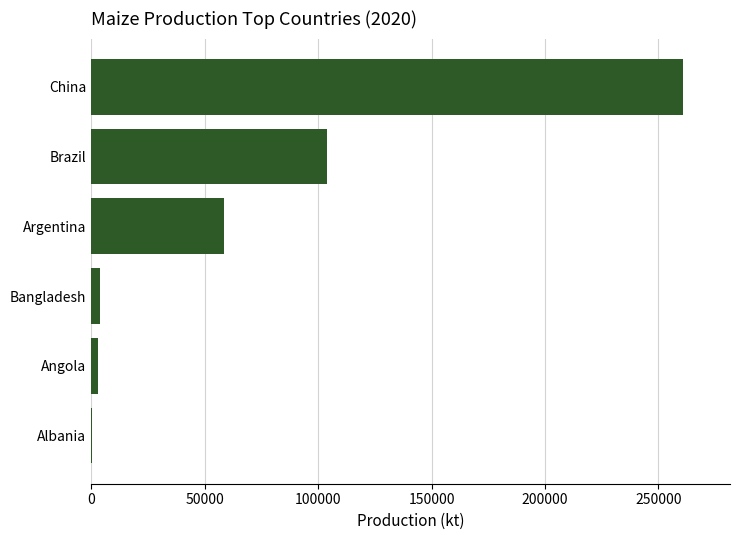

What is the sum of all values?

430443.4